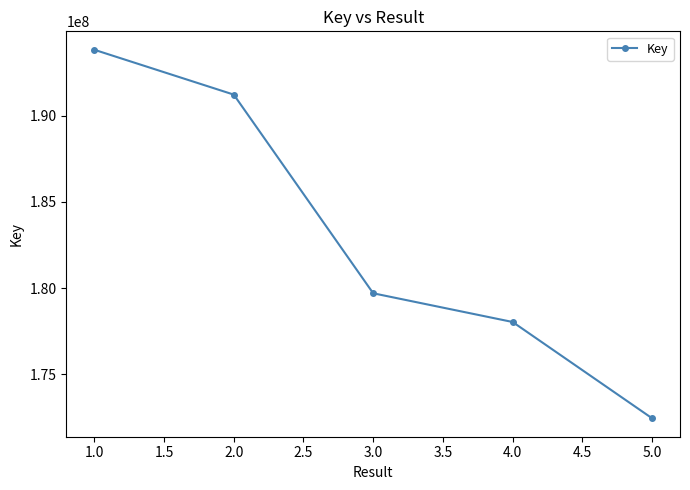

Rank the categories by value from lowest to highest.

5.0, 4.0, 3.0, 2.0, 1.0